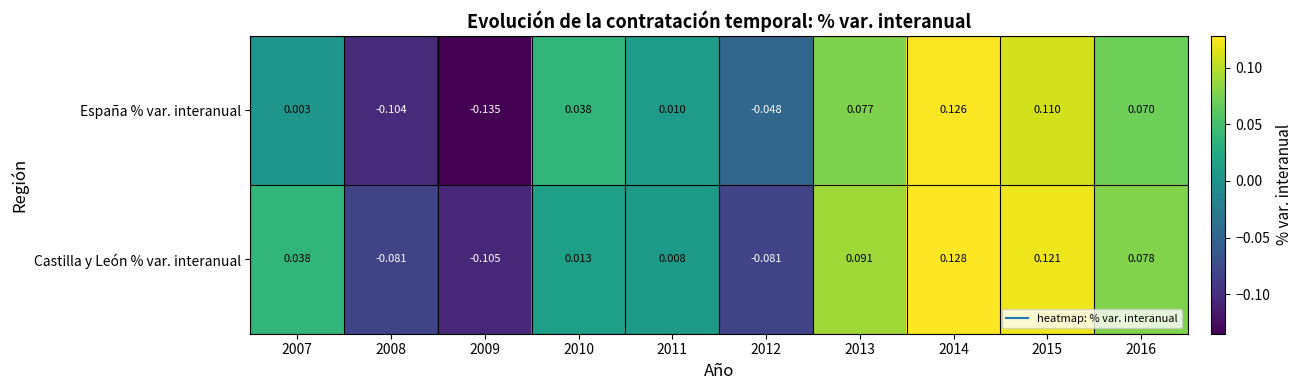

Rank the series by their average value, from lowest to highest.

España % var. interanual, Castilla y León % var. interanual